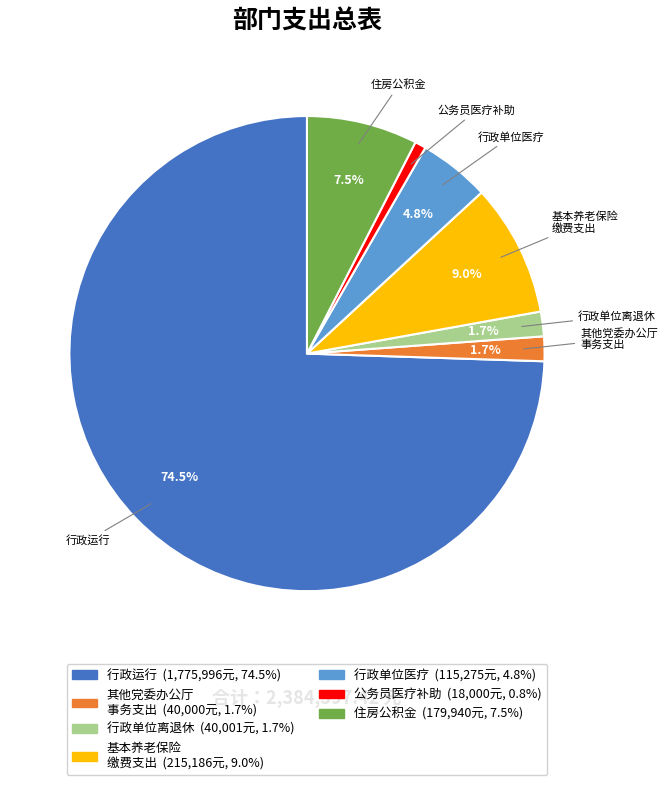

Between 其他党委办公厅 事务支出 and 住房公积金, which is larger?

住房公积金